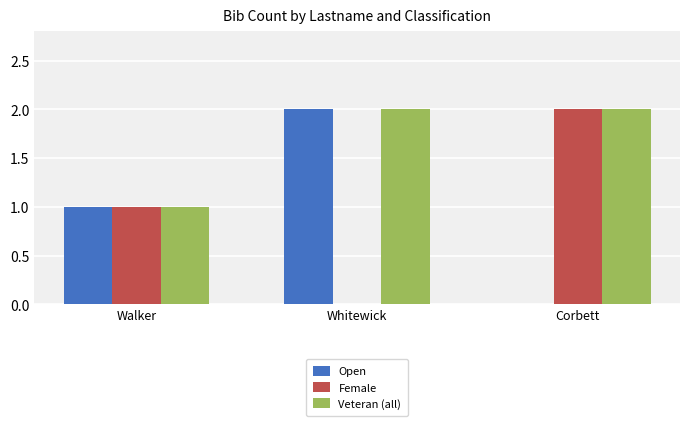

What is the greatest value displayed?

2